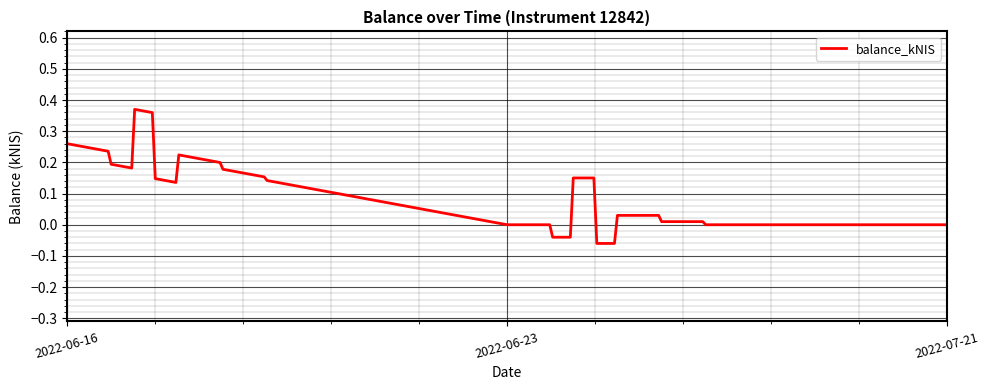

List the labels in order of value, largest first.

2022-06-16, 2022-06-23, 2022-07-21